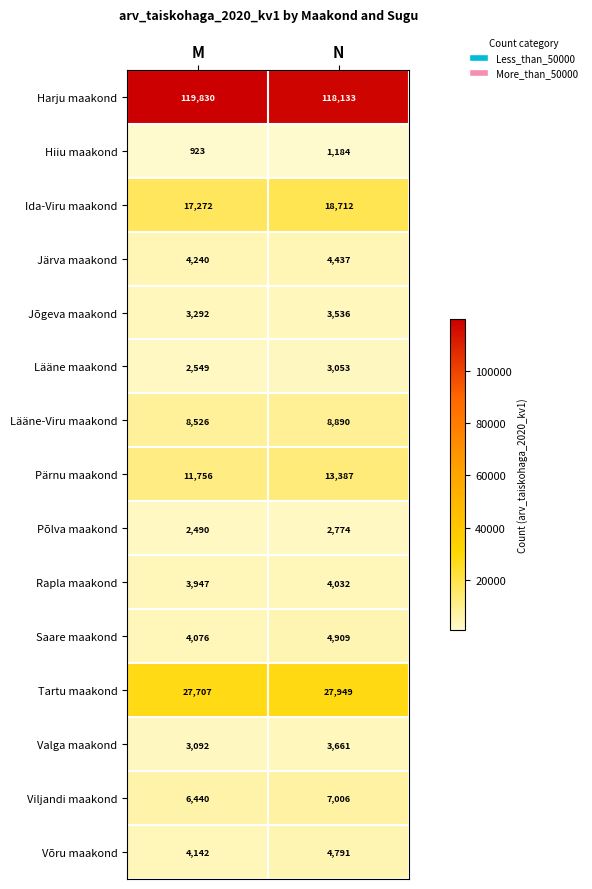

At N, list the series in order from smallest to largest.

Hiiu maakond, Põlva maakond, Lääne maakond, Jõgeva maakond, Valga maakond, Rapla maakond, Järva maakond, Võru maakond, Saare maakond, Viljandi maakond, Lääne-Viru maakond, Pärnu maakond, Ida-Viru maakond, Tartu maakond, Harju maakond